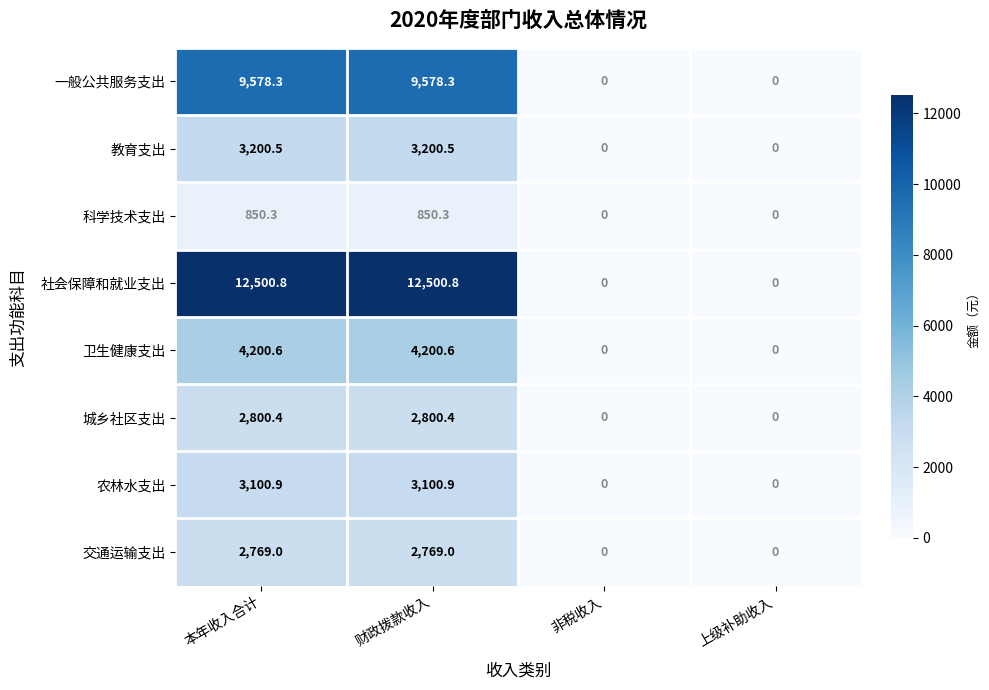

How many data points does each series have?

4